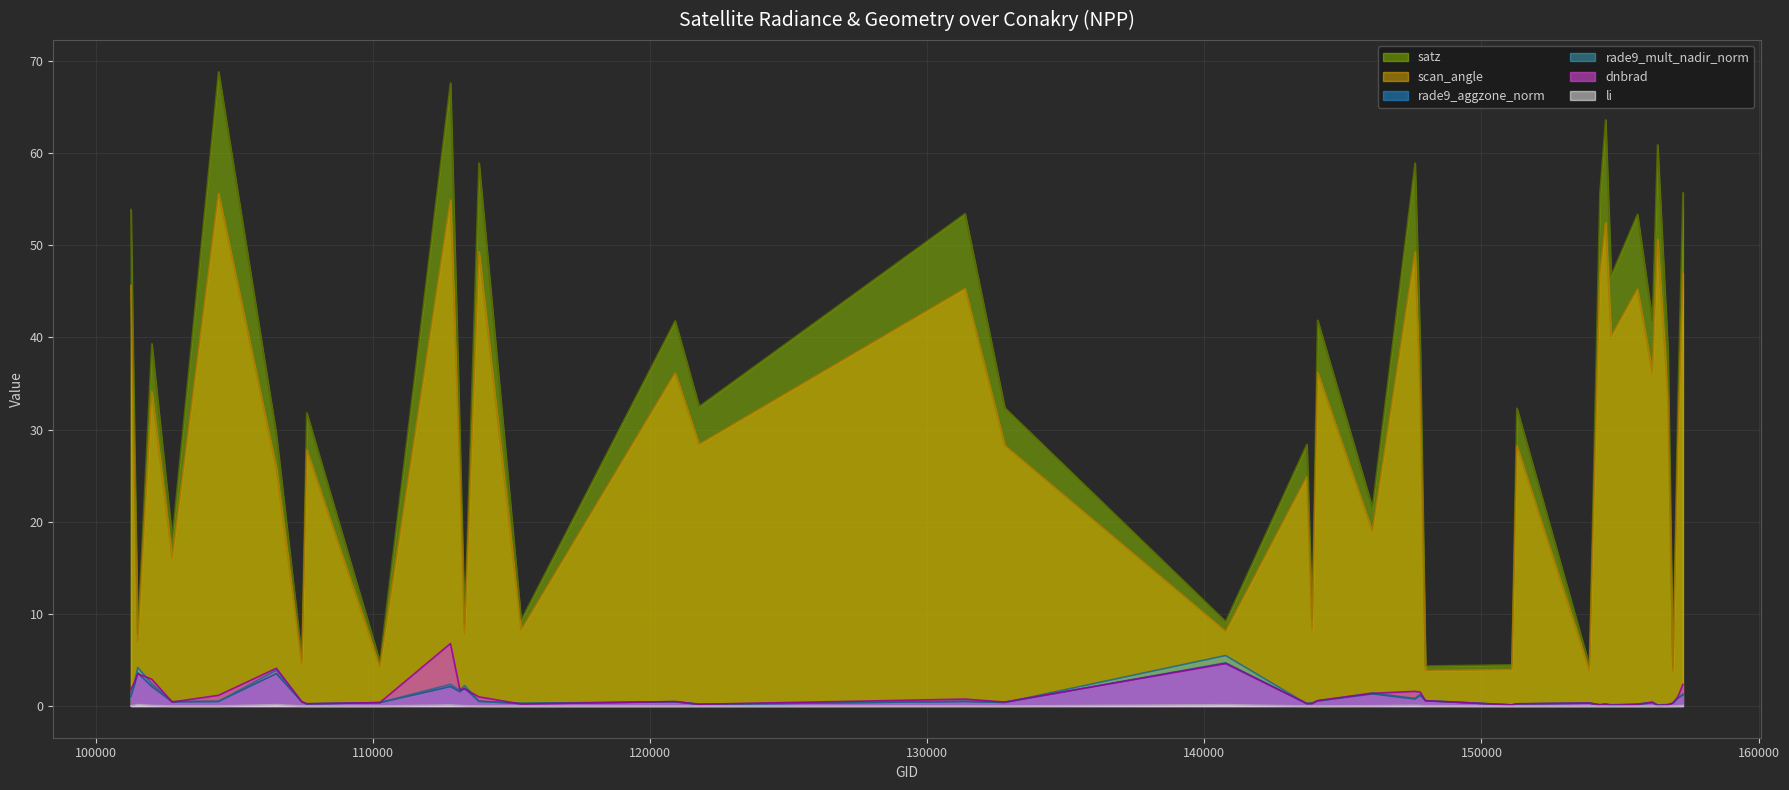

Rank the series by their maximum value, from highest to lowest.

satz, scan_angle, dnbrad, rade9_mult_nadir_norm, rade9_aggzone_norm, li